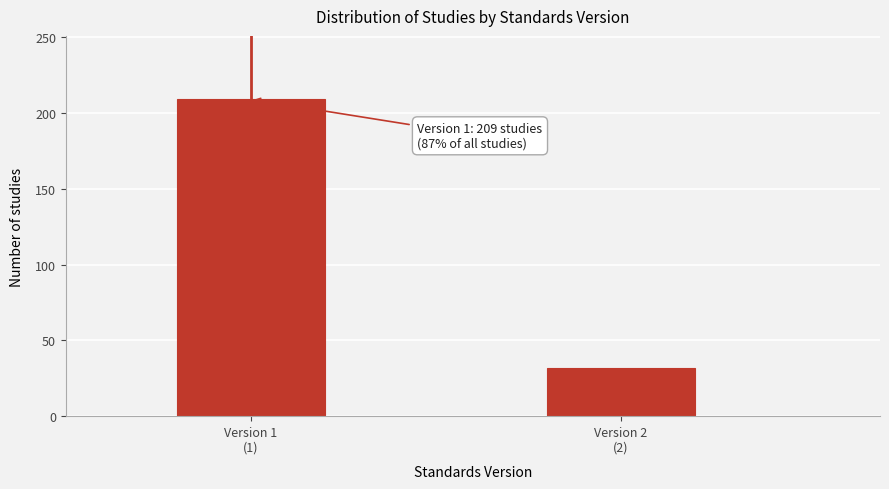

Reading right to left, extract all data points from this chart.

32	209